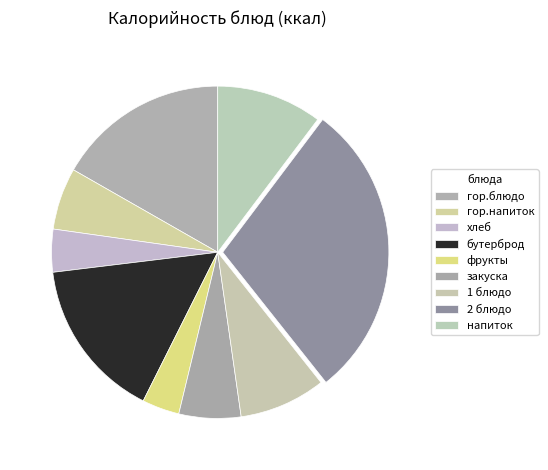

How many slices are in this pie chart?

9